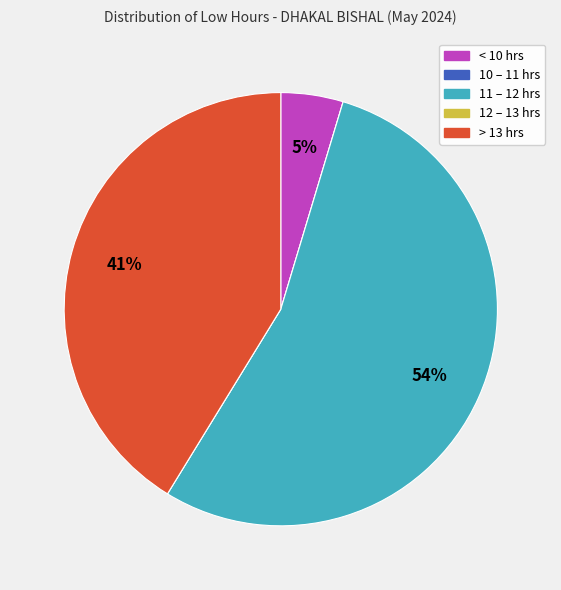

Is there a majority slice in this chart?

Yes